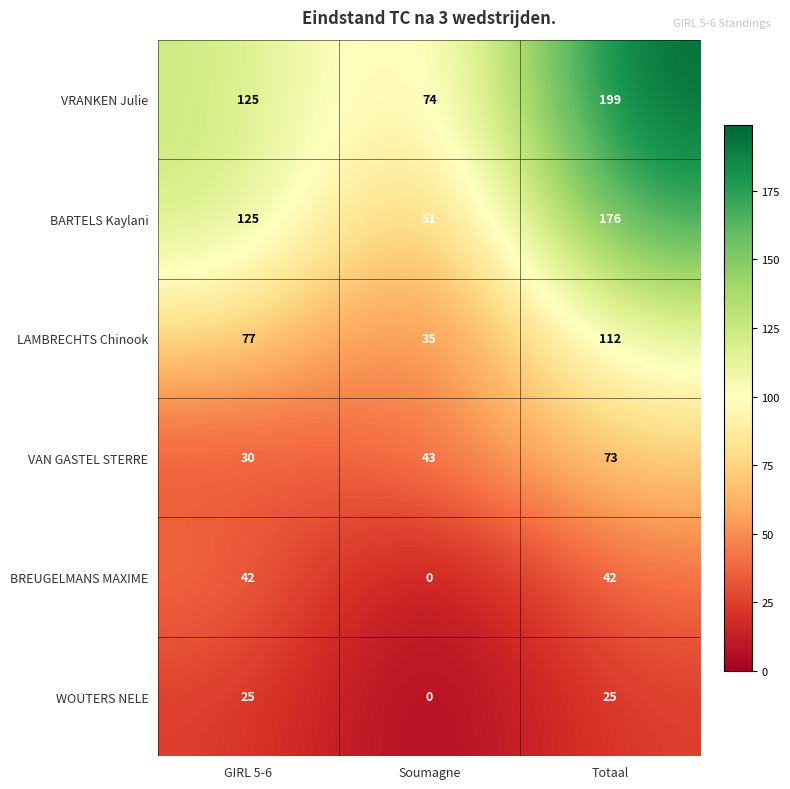

True or false: VAN GASTEL STERRE has a value of 15 at Soumagne.

False